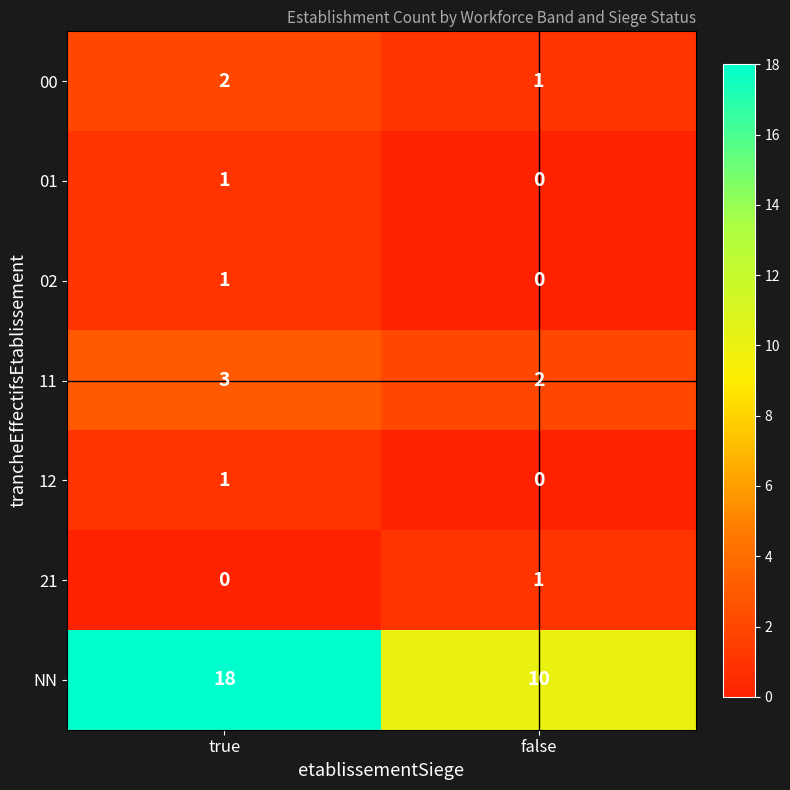

Reading left to right, extract all data points from this chart.

00: 2	1
01: 1	0
02: 1	0
11: 3	2
12: 1	0
21: 0	1
NN: 18	10